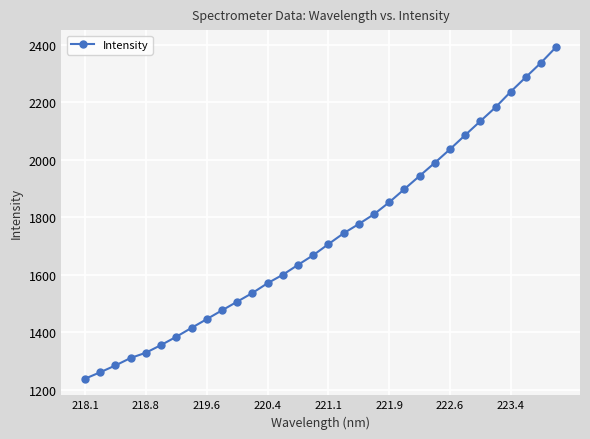

What is the maximum value shown in the chart?

2392.6